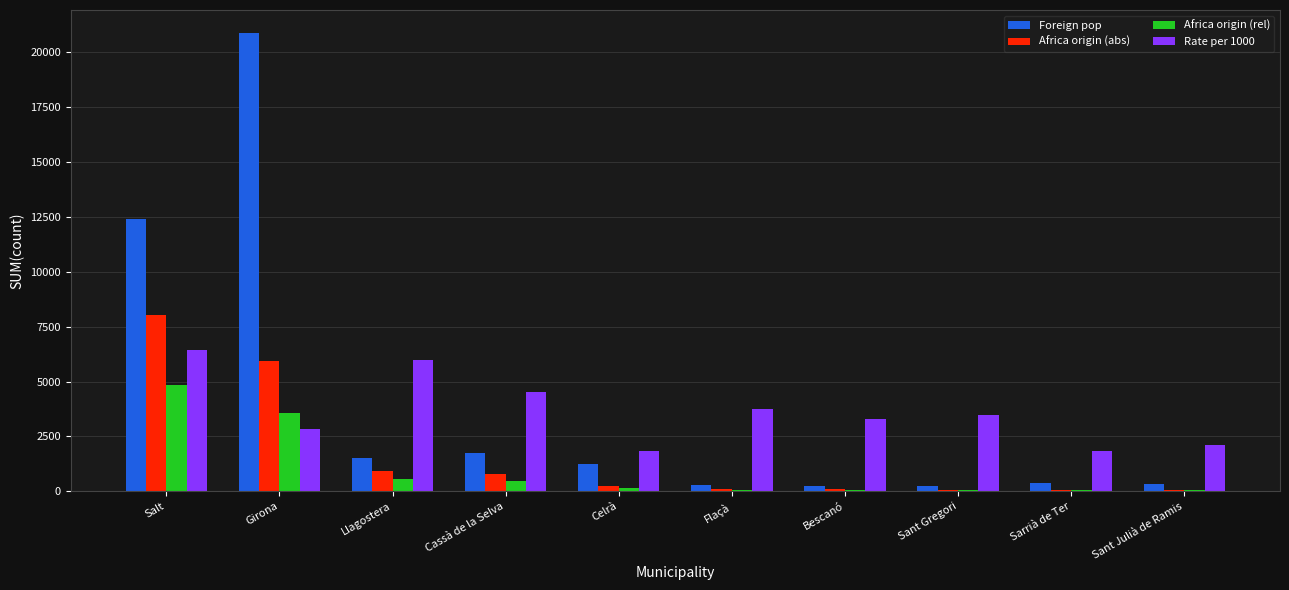

What is the total value across all series at Llagostera?

8984